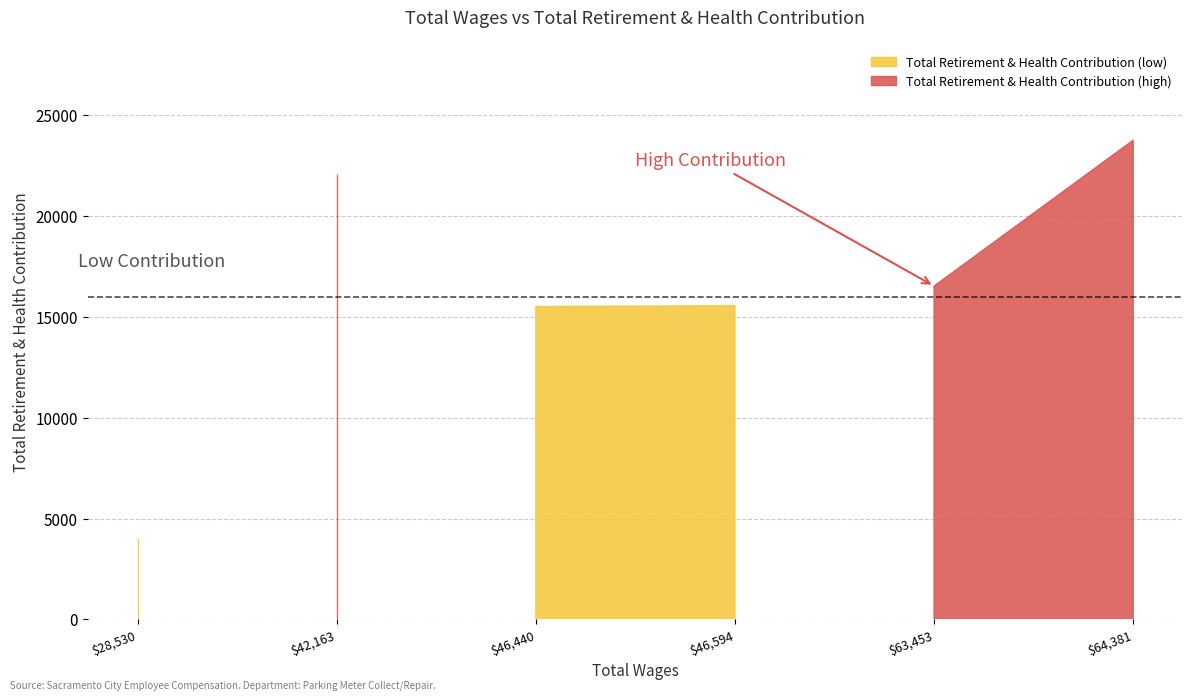

At which category does the chart reach its minimum across all series?

28530